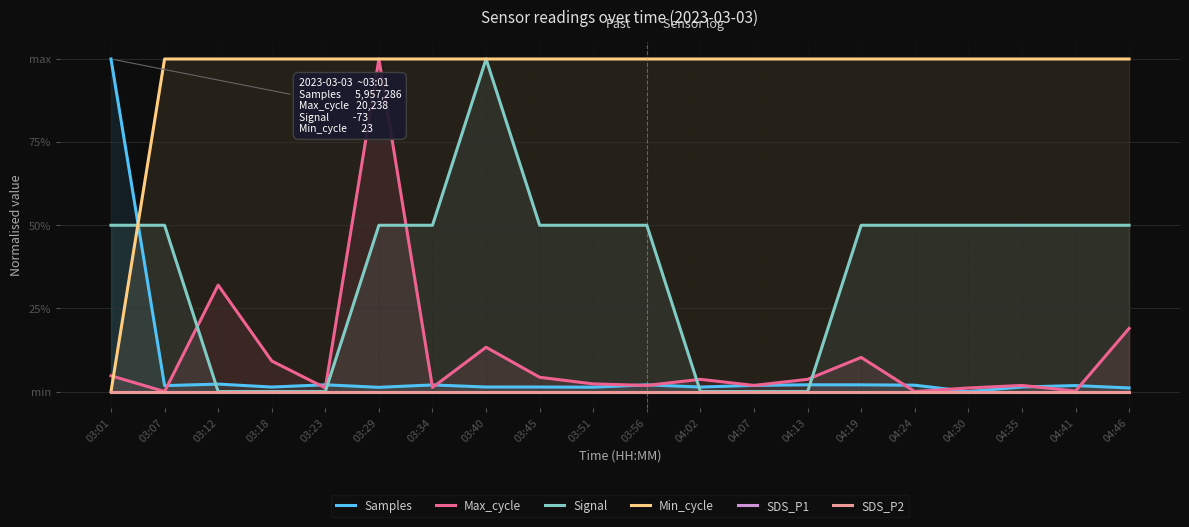

True or false: SDS_P1 has more than 2 interior local peaks.

False